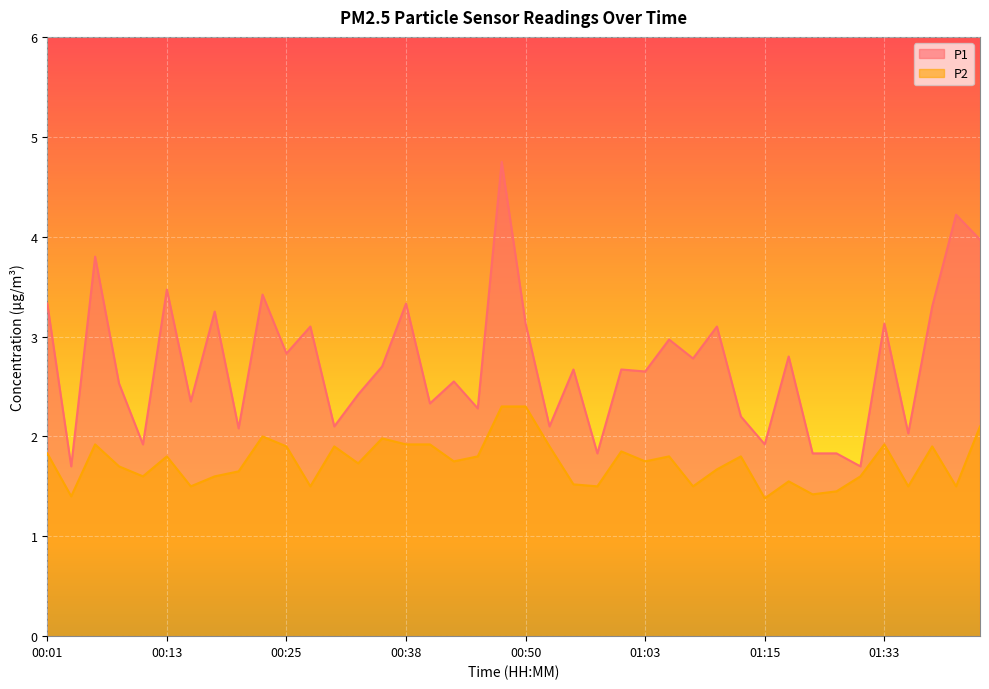

True or false: P2 and P1 cross at least once.

False